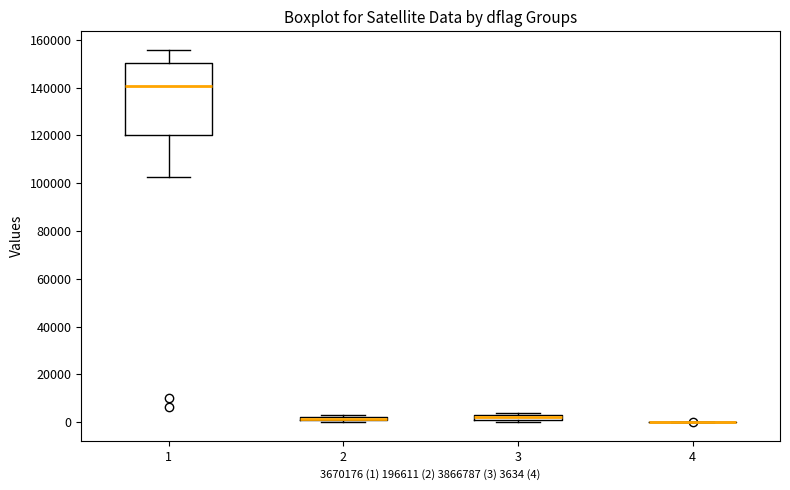

Comparing the boxes themselves (not the whiskers), which one is the tallest?

1